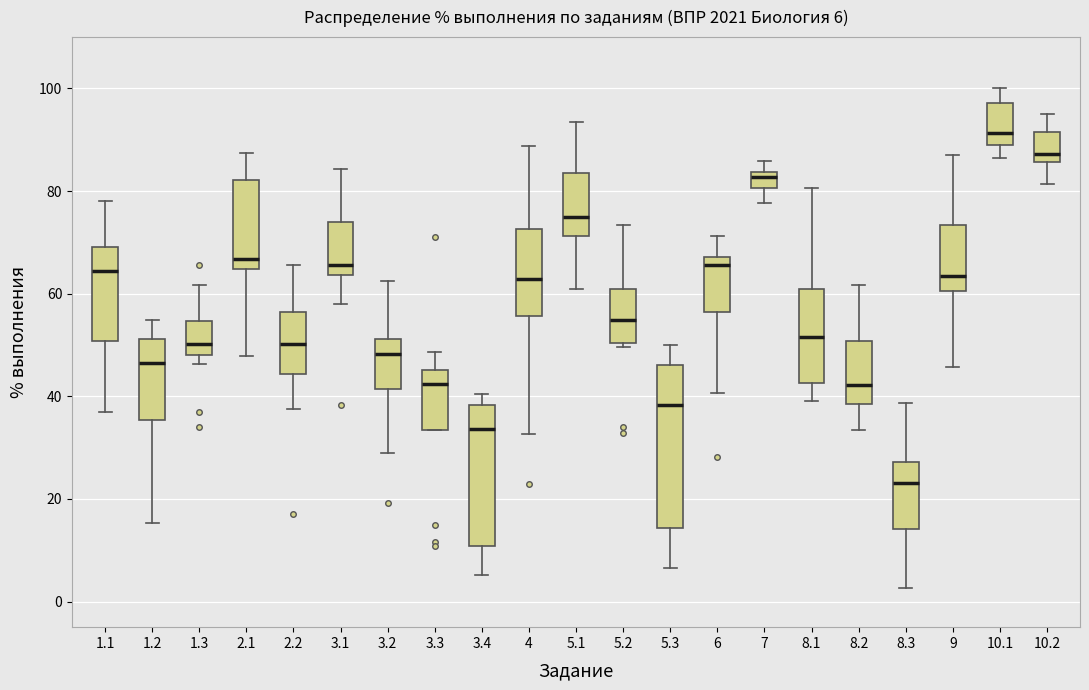

Which box is the tallest, from its lower edge to its upper edge?

5.3